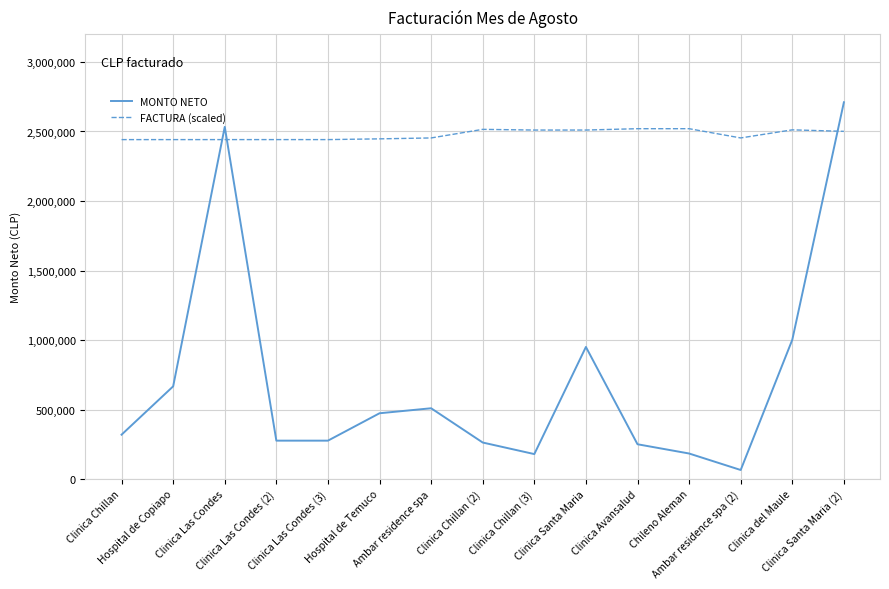

Which series has the largest range (max minus min)?

MONTO NETO